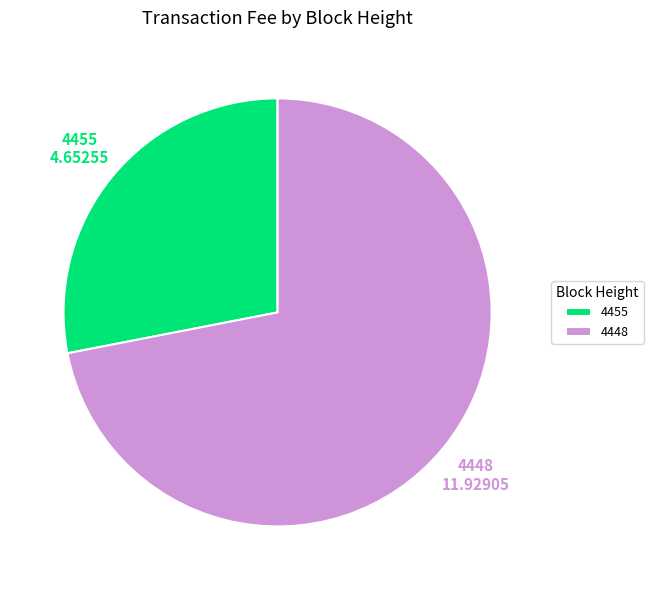

Approximately how many times larger is the value at 4448 compared to 4455?

2.6